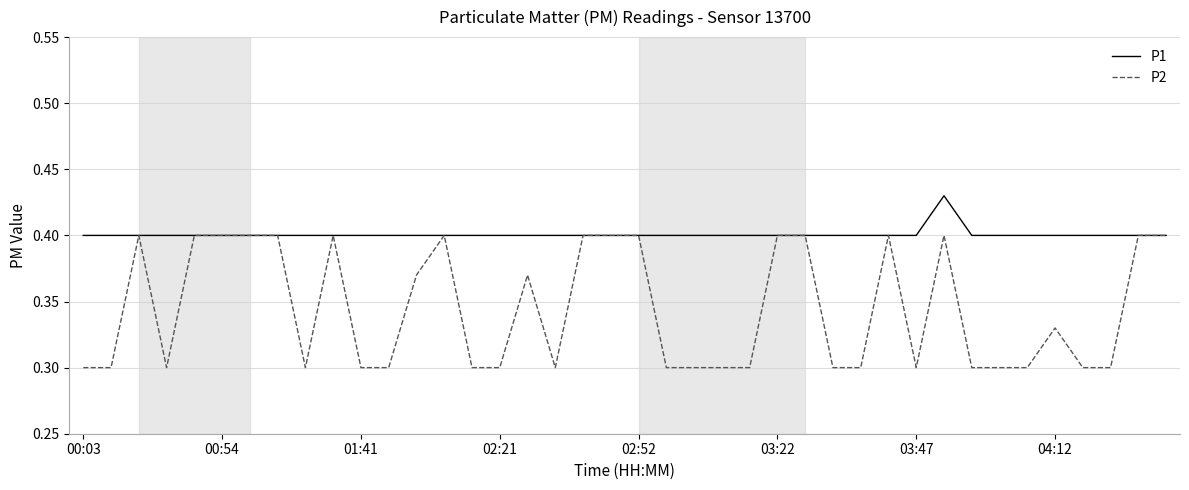

Which series has the widest spread of values?

P2